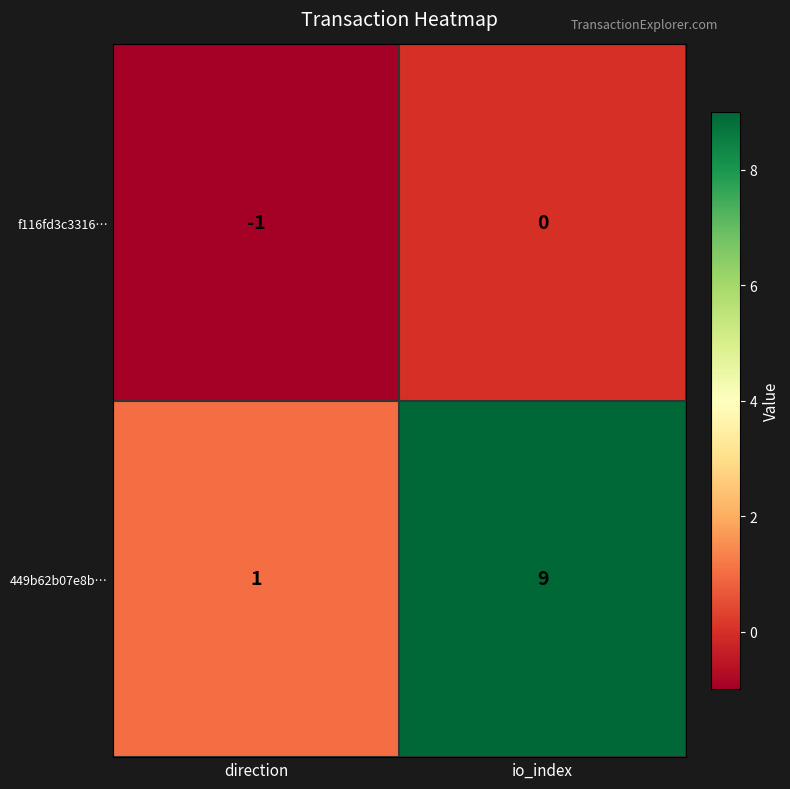

How many categories are shown in the chart?

2